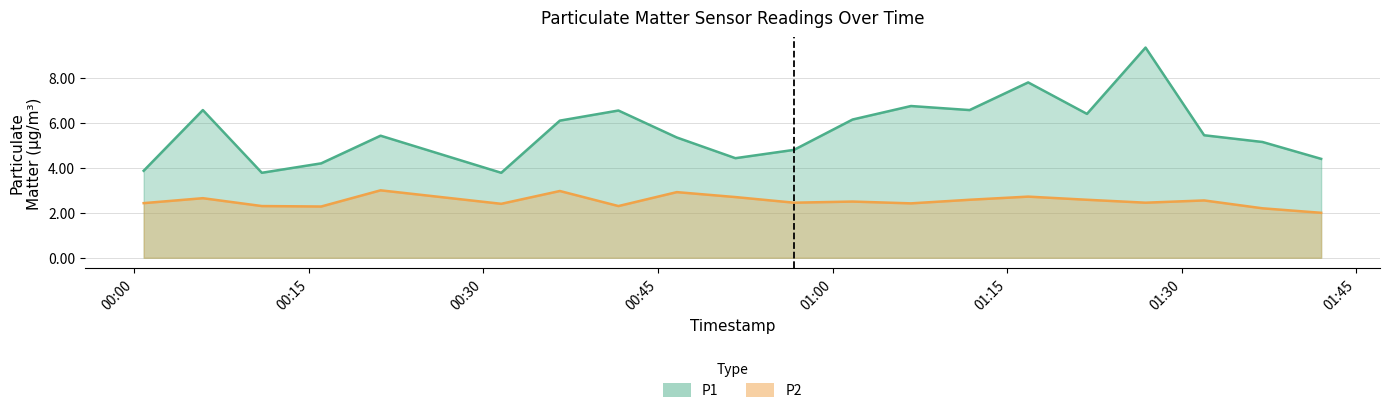

How many lines are shown in the chart?

2